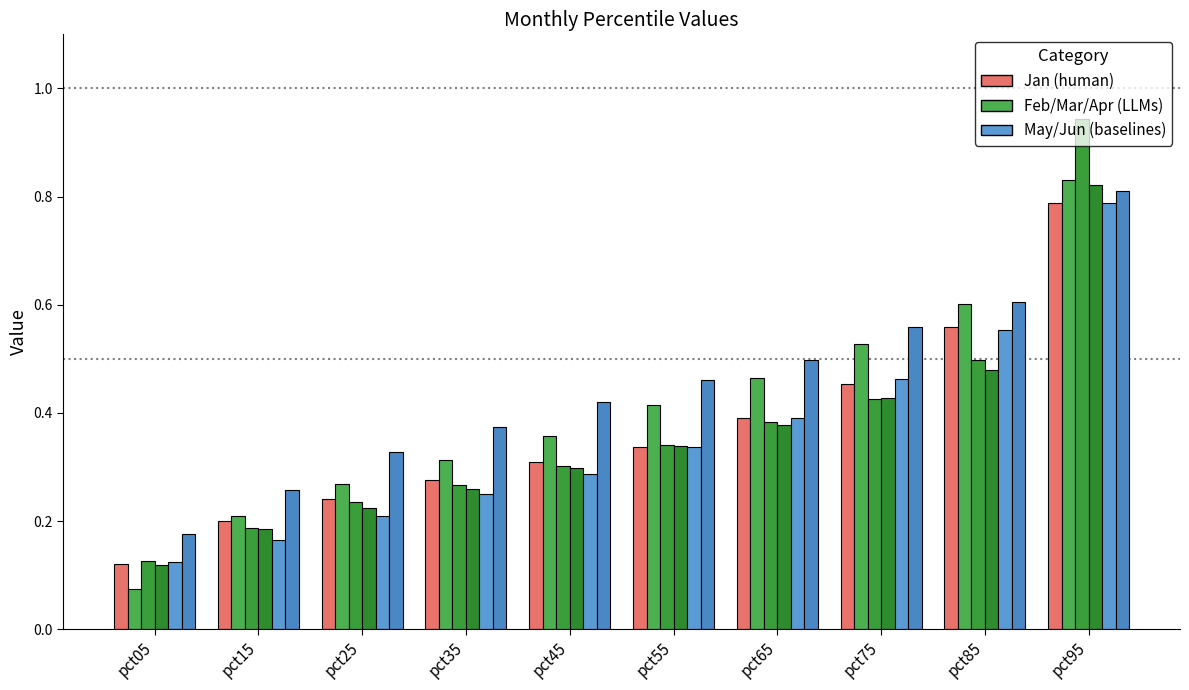

Reading left to right, extract all data points from this chart.

Jan: pct05=0.1	pct15=0.2	pct25=0.2	pct35=0.3	pct45=0.3	pct55=0.3	pct65=0.4	pct75=0.5	pct85=0.6	pct95=0.8
Feb: pct05=0.1	pct15=0.2	pct25=0.3	pct35=0.3	pct45=0.4	pct55=0.4	pct65=0.5	pct75=0.5	pct85=0.6	pct95=0.8
Mar: pct05=0.1	pct15=0.2	pct25=0.2	pct35=0.3	pct45=0.3	pct55=0.3	pct65=0.4	pct75=0.4	pct85=0.5	pct95=0.9
Apr: pct05=0.1	pct15=0.2	pct25=0.2	pct35=0.3	pct45=0.3	pct55=0.3	pct65=0.4	pct75=0.4	pct85=0.5	pct95=0.8
May: pct05=0.1	pct15=0.2	pct25=0.2	pct35=0.2	pct45=0.3	pct55=0.3	pct65=0.4	pct75=0.5	pct85=0.6	pct95=0.8
Jun: pct05=0.2	pct15=0.3	pct25=0.3	pct35=0.4	pct45=0.4	pct55=0.5	pct65=0.5	pct75=0.6	pct85=0.6	pct95=0.8